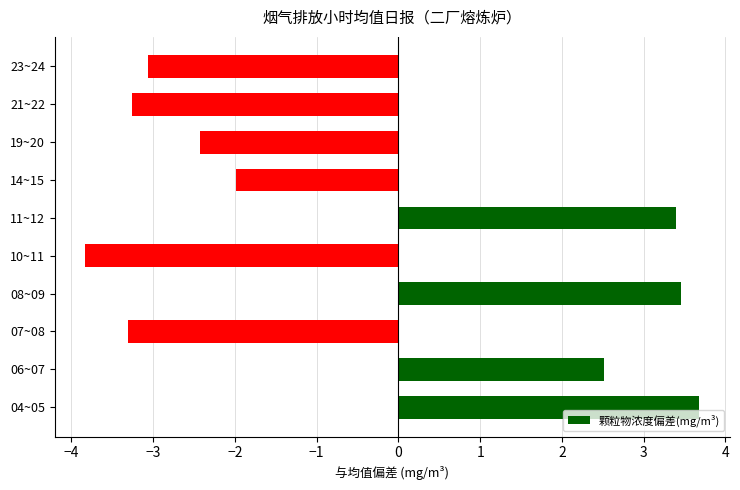

Is it true that the value at 23~24 is -3.1?

True